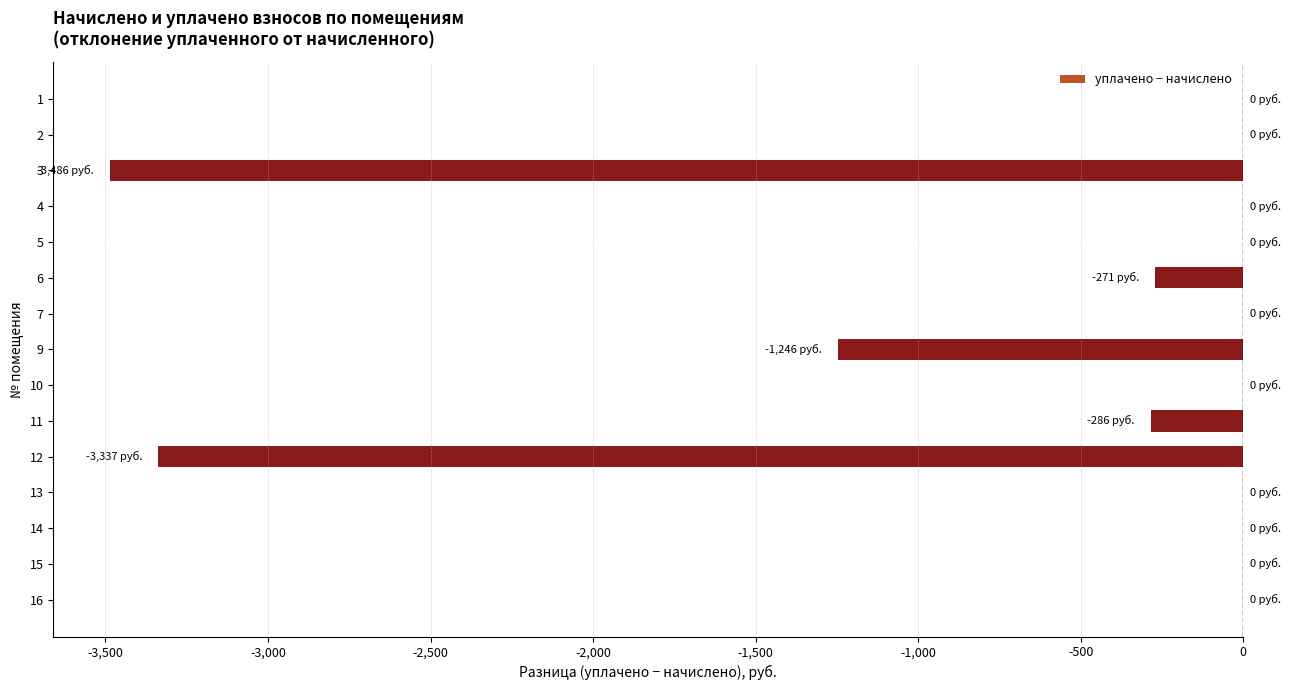

Are the bars horizontal?

Yes